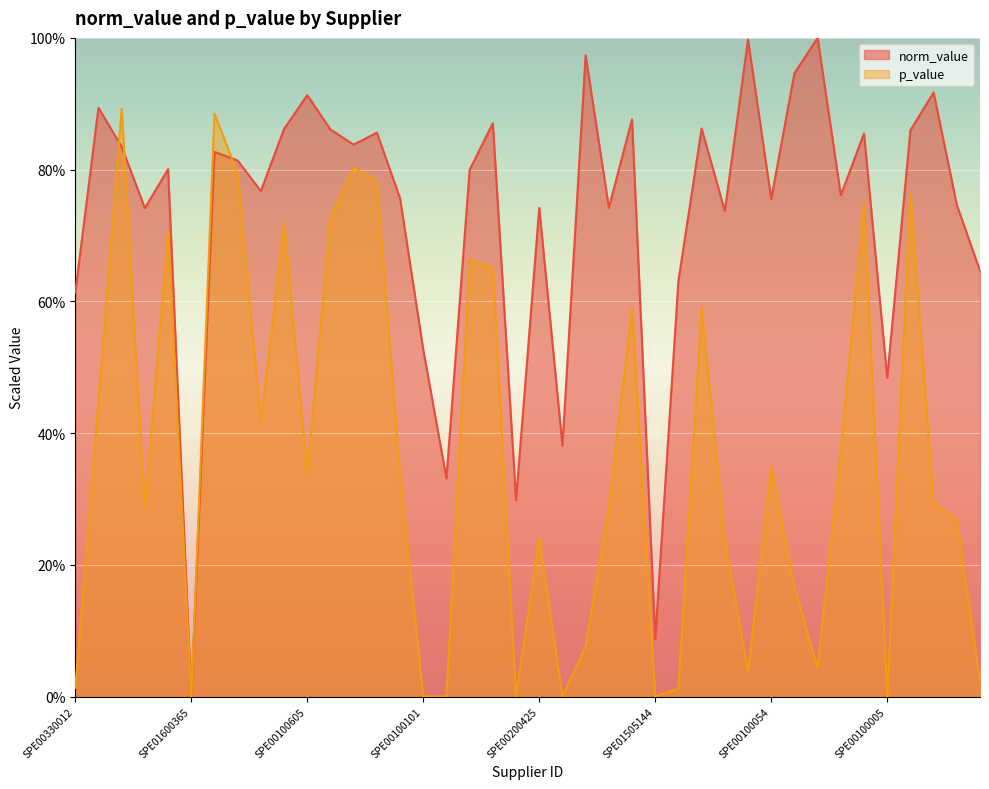

What position from the left is SPE00310010?

20